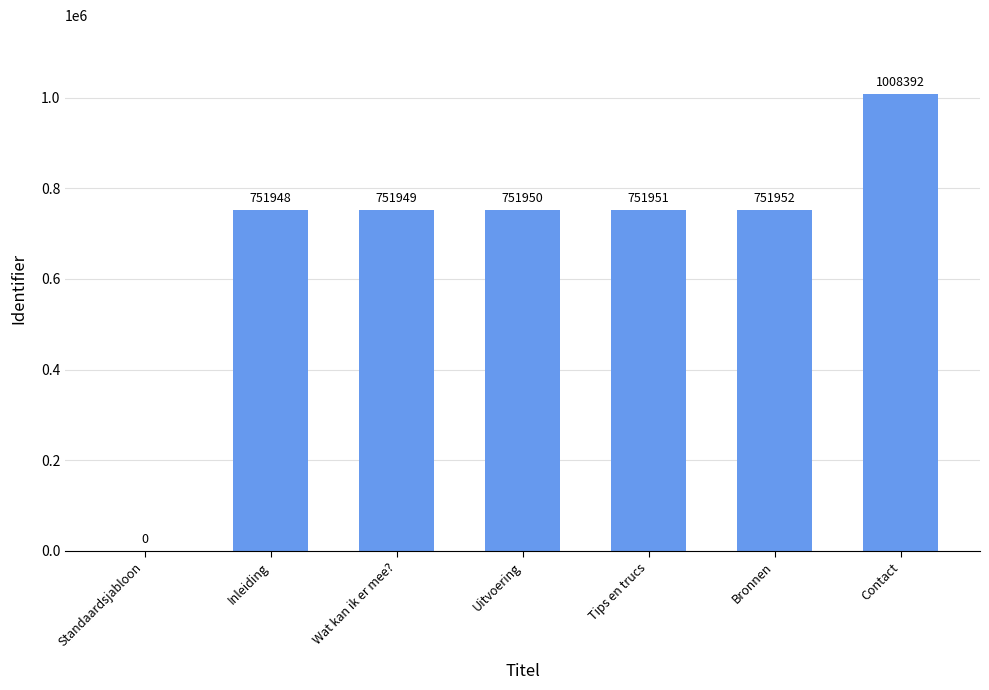

Reading left to right, extract all data points from this chart.

0	751948	751949	751950	751951	751952	1008392